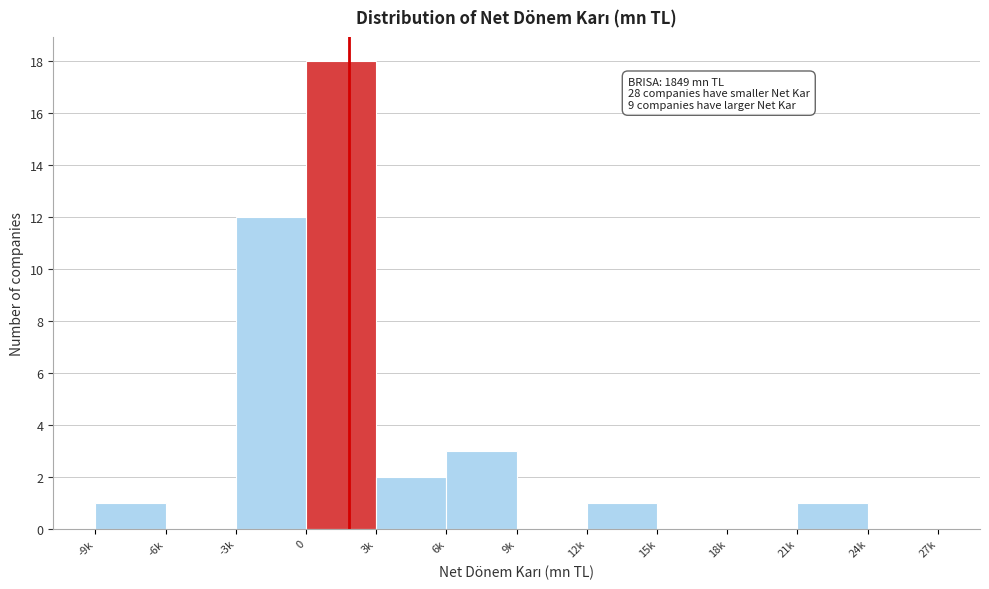

Reading left to right, extract all data points from this chart.

-9k=1	-6k=0	-3k=12	0=18	3k=2	6k=3	9k=0	12k=1	15k=0	18k=0	21k=1	24k=0